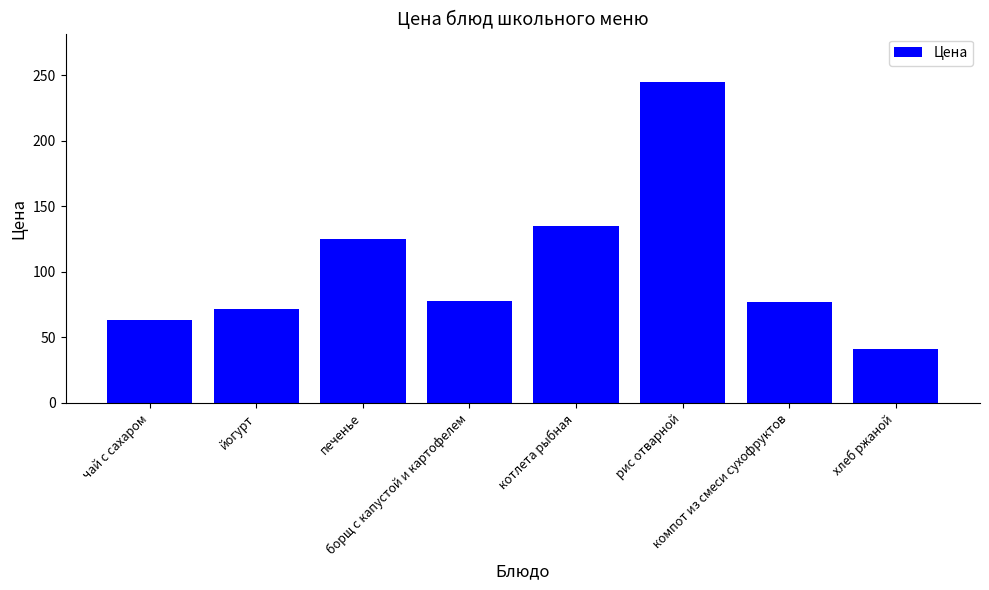

What is the value of the 7th bar from the left?

77